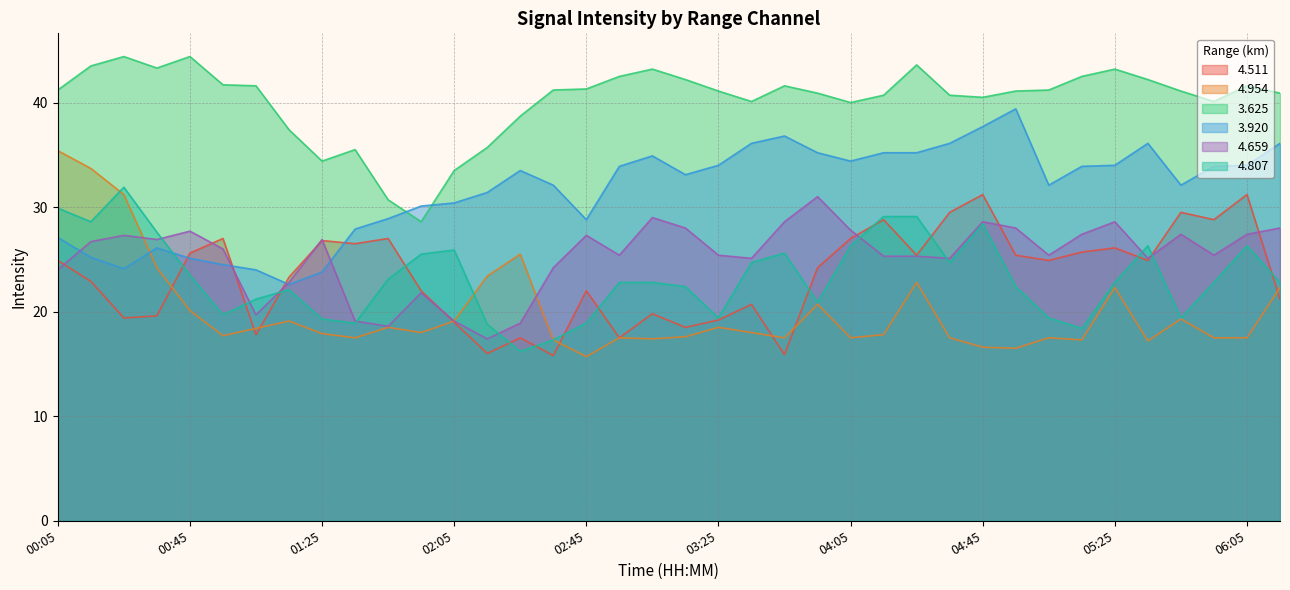

What is the difference between the maximum and minimum values in the 3.625 series?

15.8